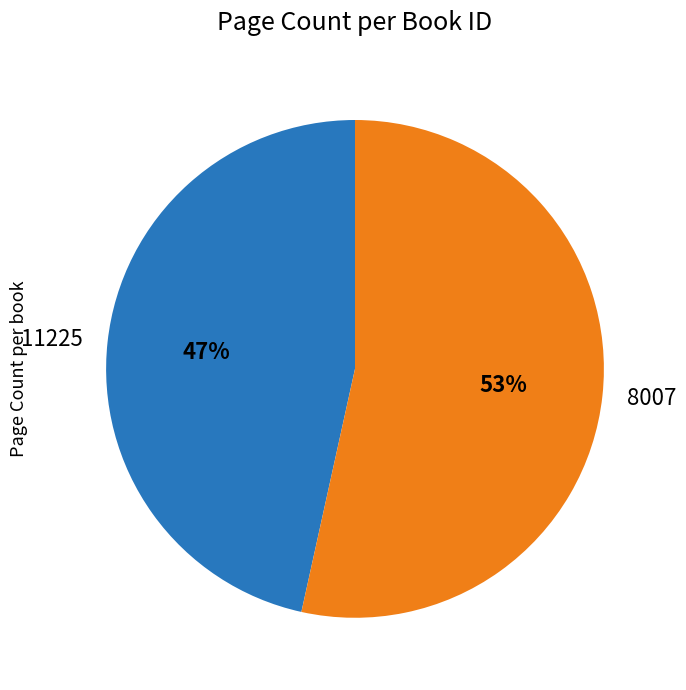

Approximately how many times larger is the value at 8007 compared to 11225?

1.1